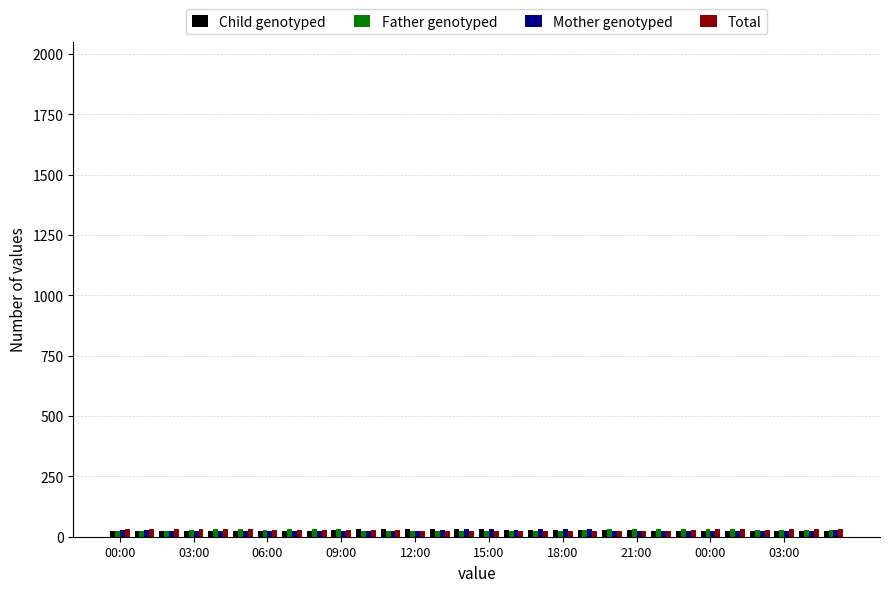

What is the average value of the Father genotyped series?

27.6